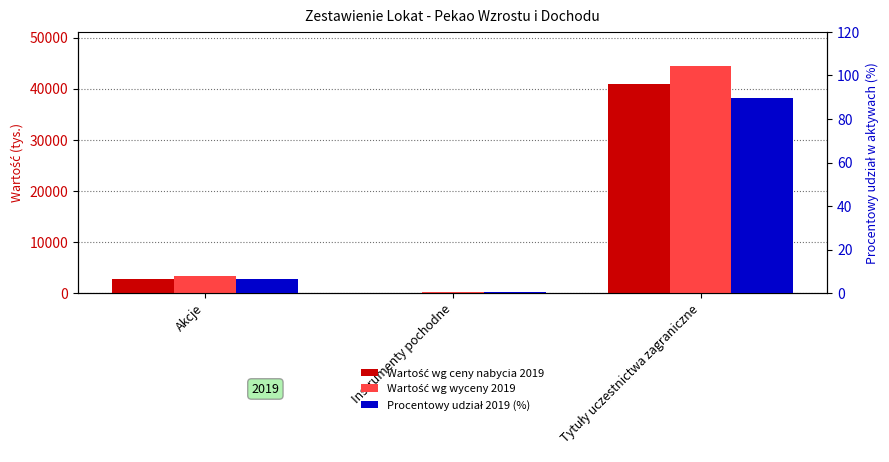

Reading left to right, transcribe all the data shown in this chart.

Wartość wg ceny nabycia 2019: Akcje=2838.0	Instrumenty pochodne=0.0	Tytuły uczestnictwa zagraniczne=40924.0
Wartość wg wyceny 2019: Akcje=3277.0	Instrumenty pochodne=208.0	Tytuły uczestnictwa zagraniczne=44451.0
Procentowy udział 2019 (%): Akcje=6.6	Instrumenty pochodne=0.4	Tytuły uczestnictwa zagraniczne=89.8